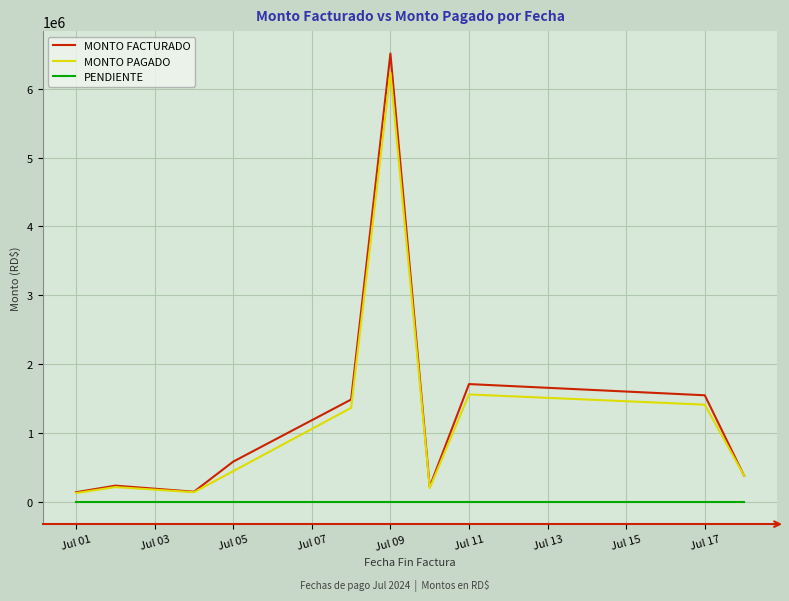

Which series has the widest spread of values?

MONTO FACTURADO